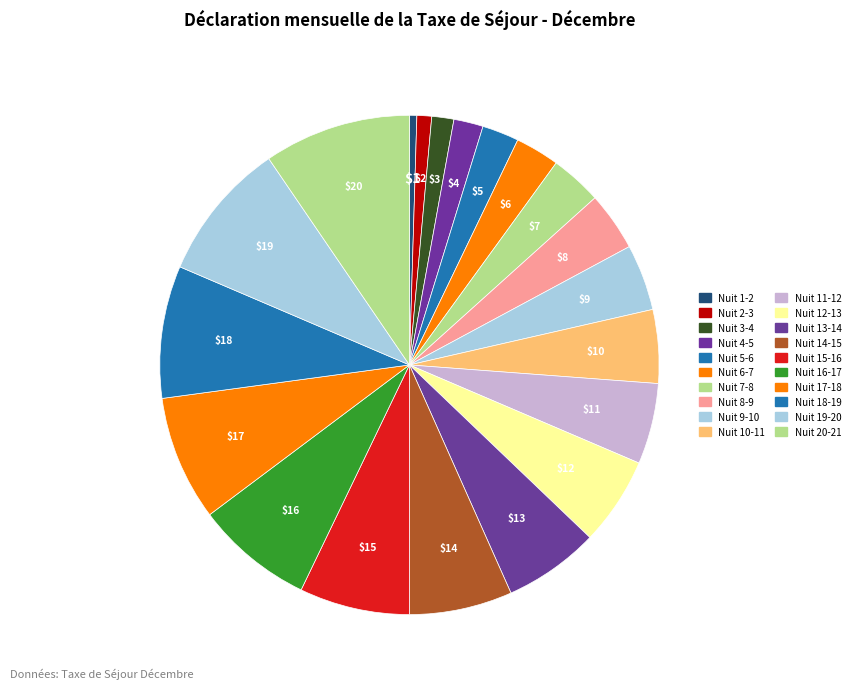

Count the number of slices in the pie.

20